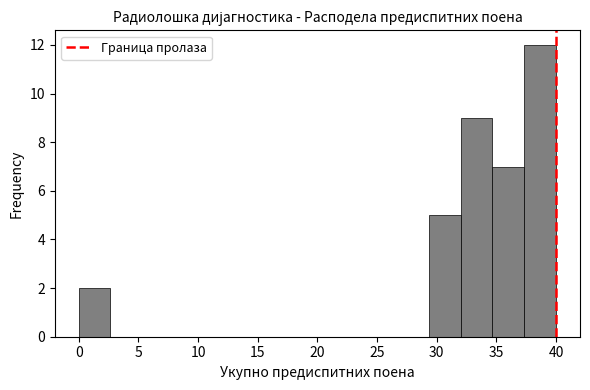

Over which range of the x-axis is the bar tallest?

37.5 to 40.0